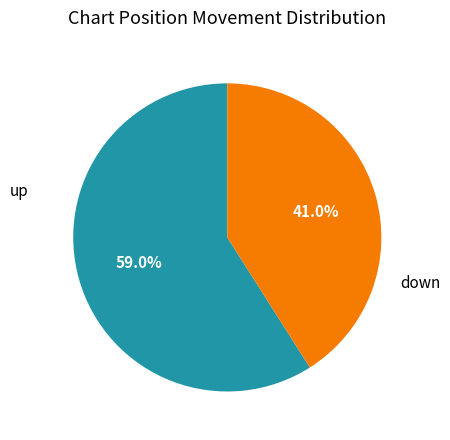

Is there a majority slice in this chart?

Yes